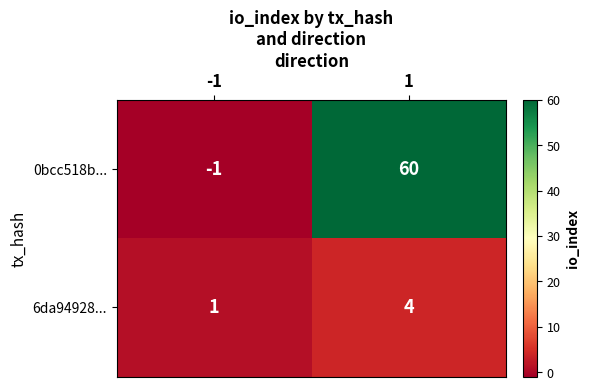

Reading left to right, transcribe all the data shown in this chart.

0bcc518b...: -1	60
6da94928...: 1	4